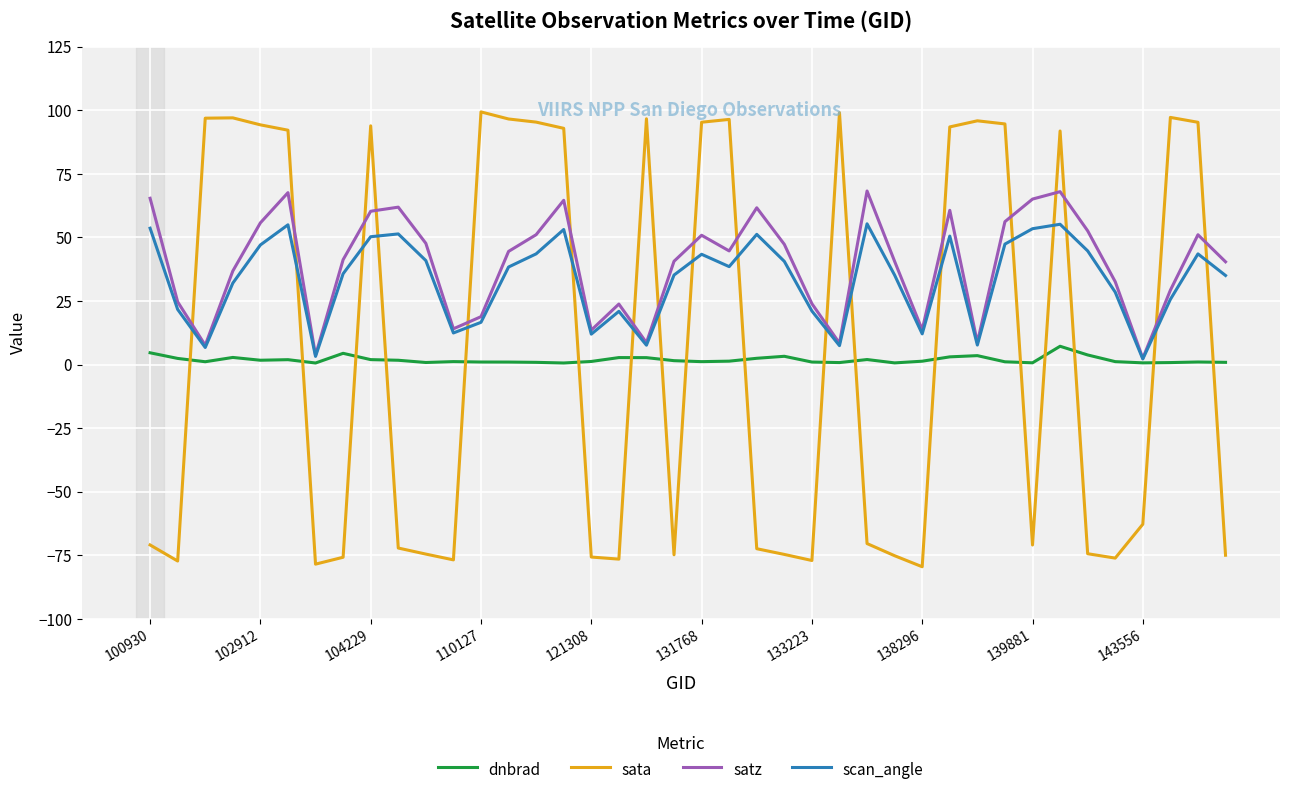

Does the chart display data point markers on the line(s)?

No